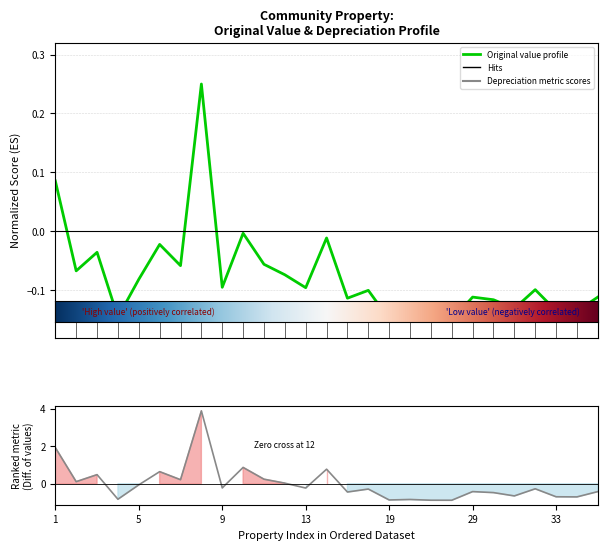

At which label does Depreciation (Մաշվածք) reach its peak?

8